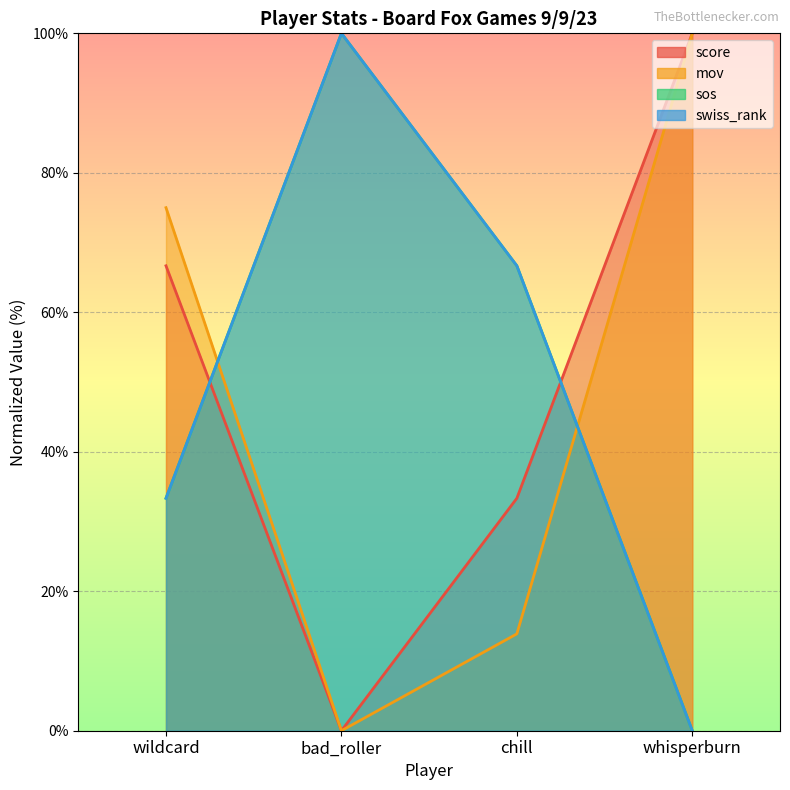

Which series has the largest range (max minus min)?

score